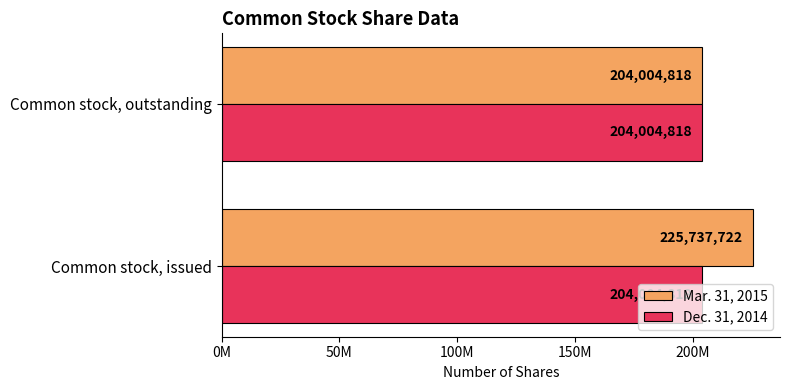

Which series has the largest total across all categories?

Mar. 31, 2015